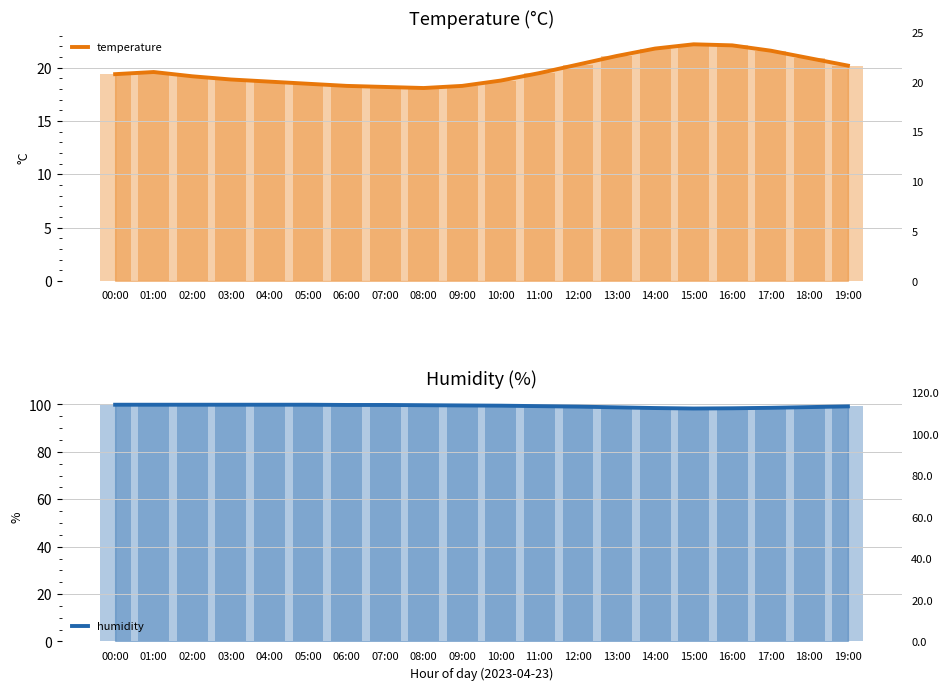

Which category has the lowest value across all series?

08:00